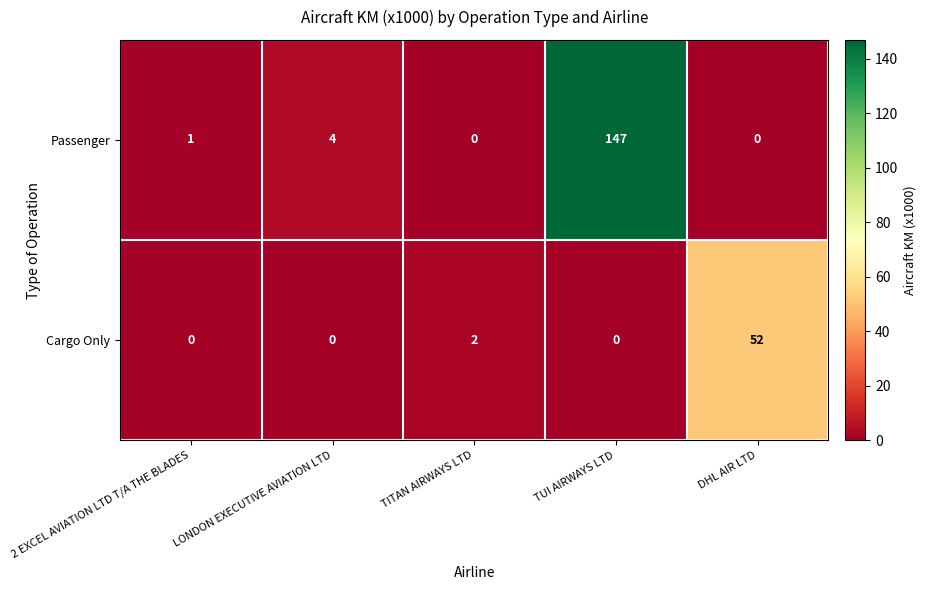

At which category is the sum across all series the highest?

TUI AIRWAYS LTD